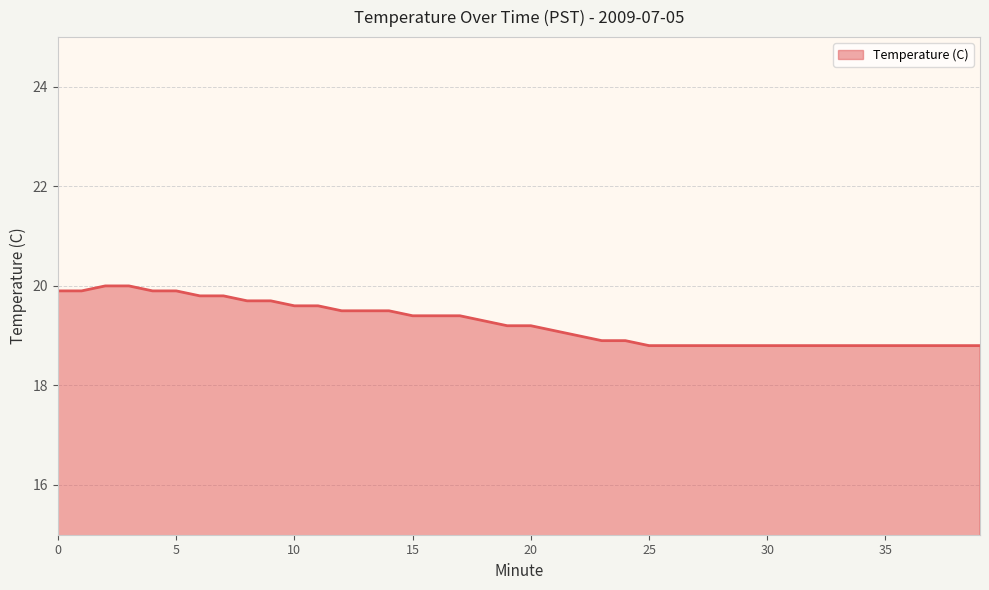

What is the difference between the maximum and minimum values?

1.2